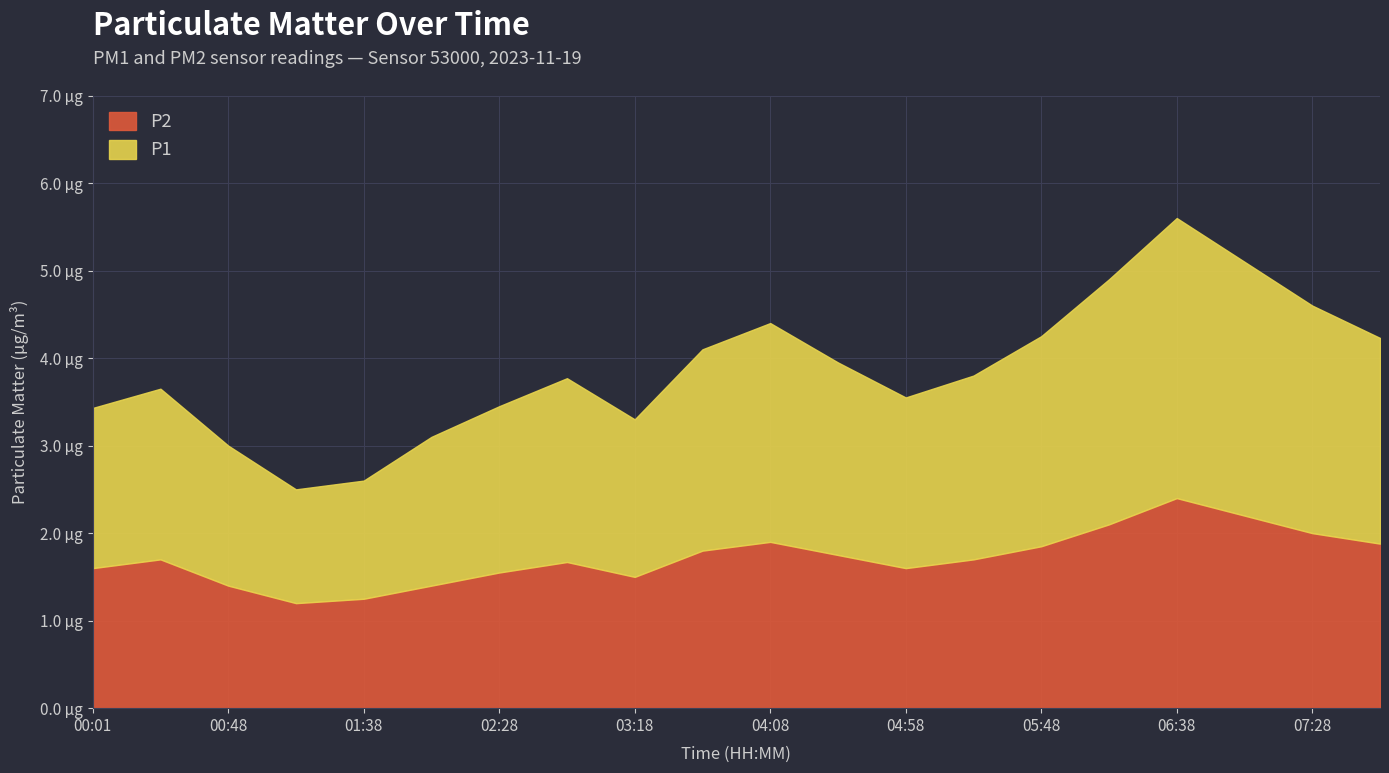

What is the difference between the P2 values at 05:48 and 03:18?

0.4